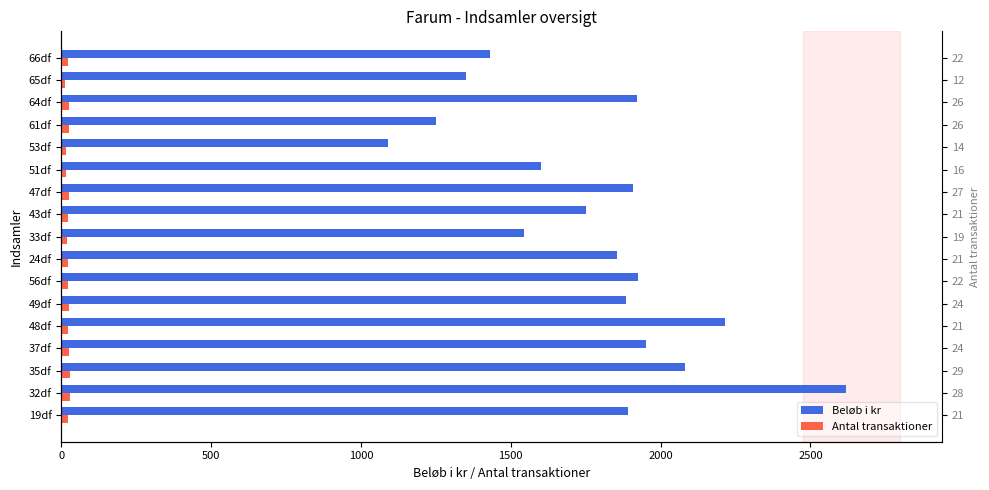

Rank the series by their maximum value, from highest to lowest.

Beløb i kr, Antal transaktioner